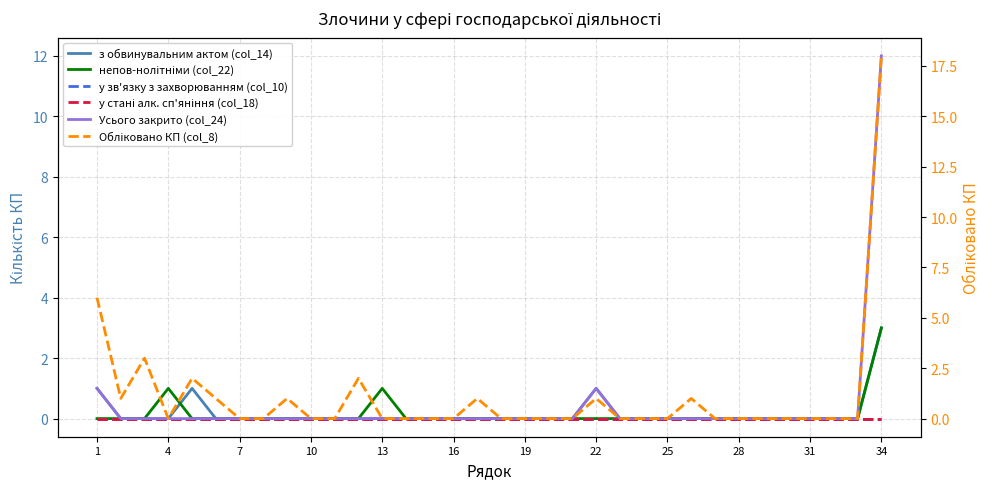

True or false: з обвинувальним актом (col_14) has a value of 0 at 20.

True